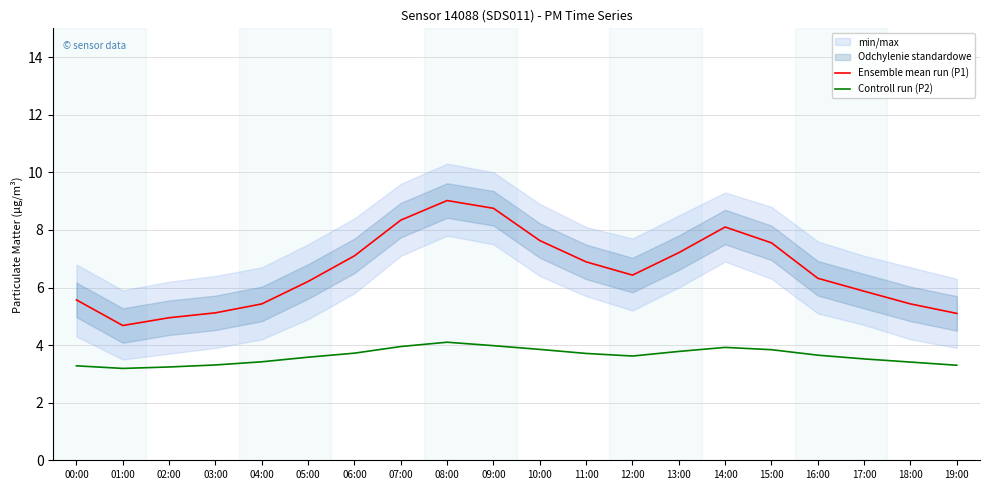

The value of Ensemble mean run (P1) at 02:00 is 2.8. True or false?

False